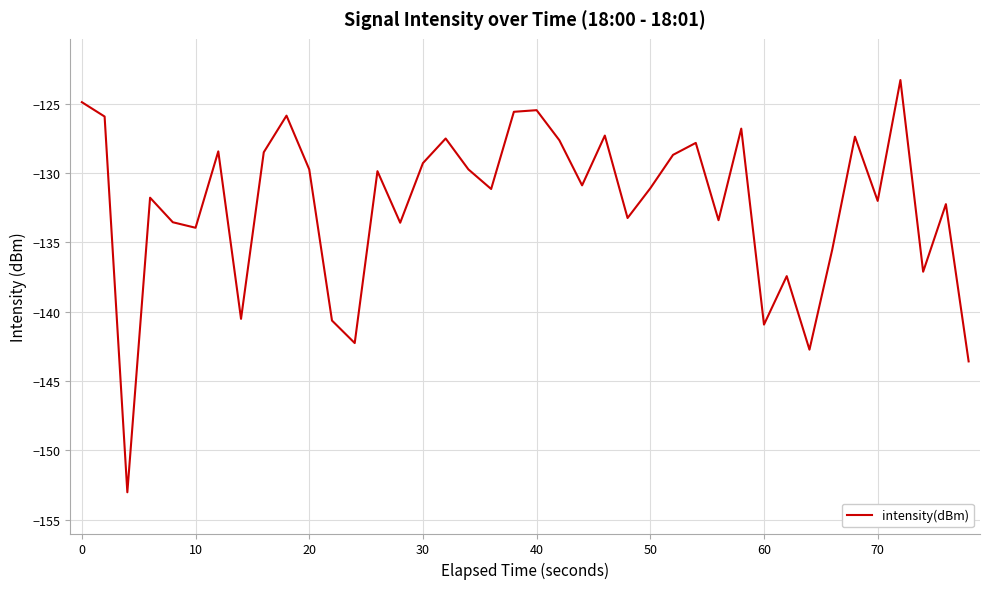

What is the average value?

-132.3